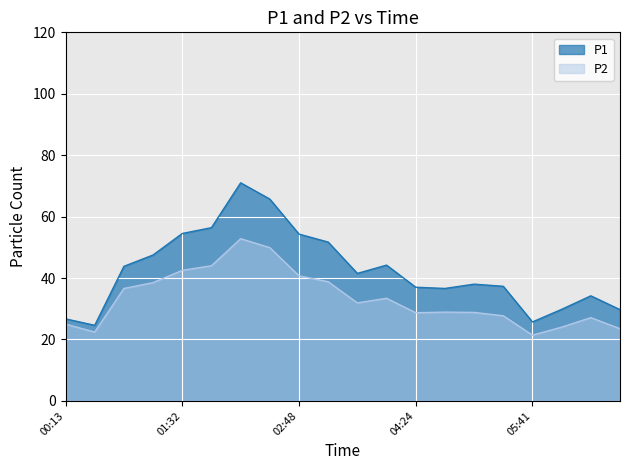

What is the label of the 19th point from the right?

00:33